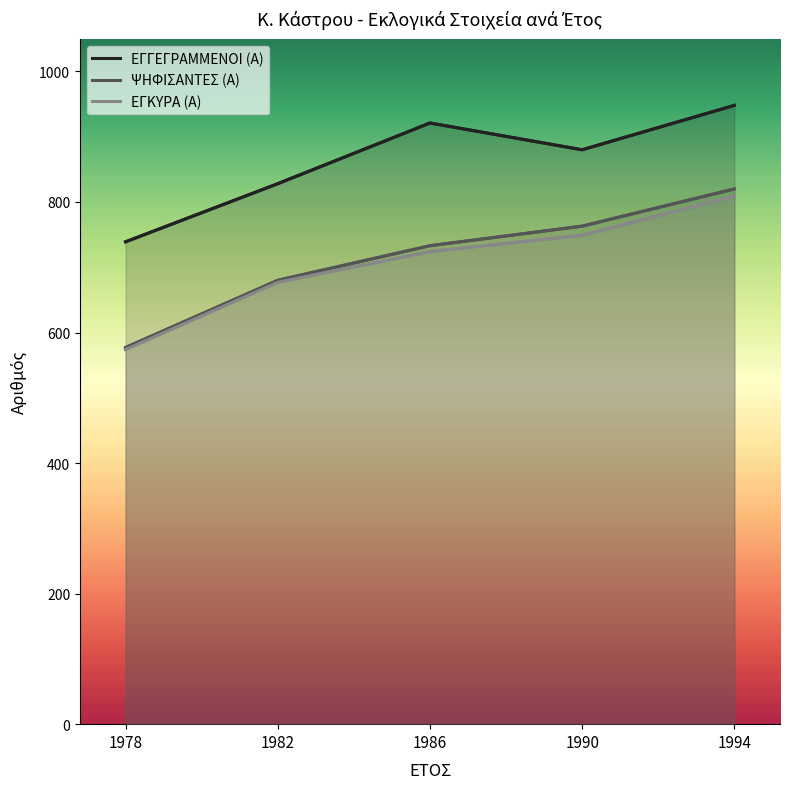

True or false: ΕΓΚΥΡΑ (Α) has a value of 773 at 1978.

False